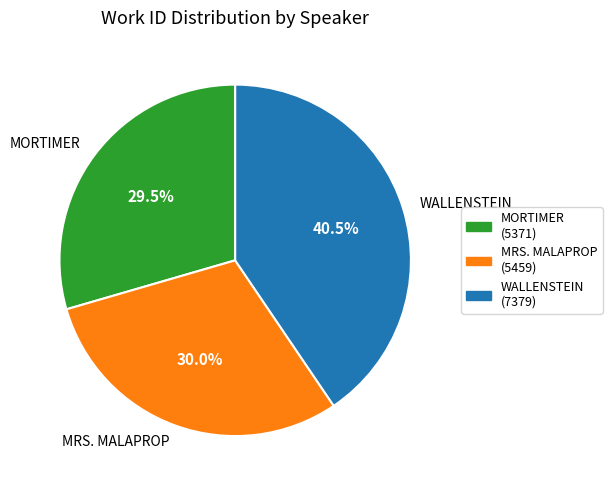

Approximately how many times larger is the value at MORTIMER compared to MRS. MALAPROP?

1.0